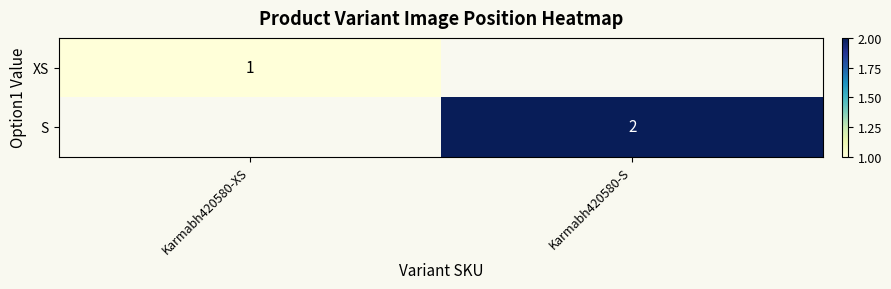

The S series shows 2 at Karmabh420580-S. True or false?

True